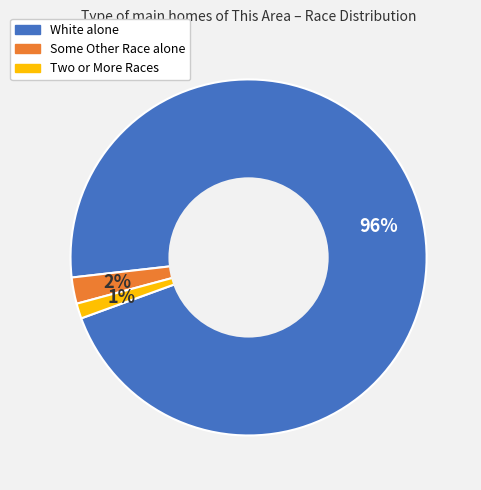

The Some Other Race alone slice represents 2% of the pie. True or false?

True